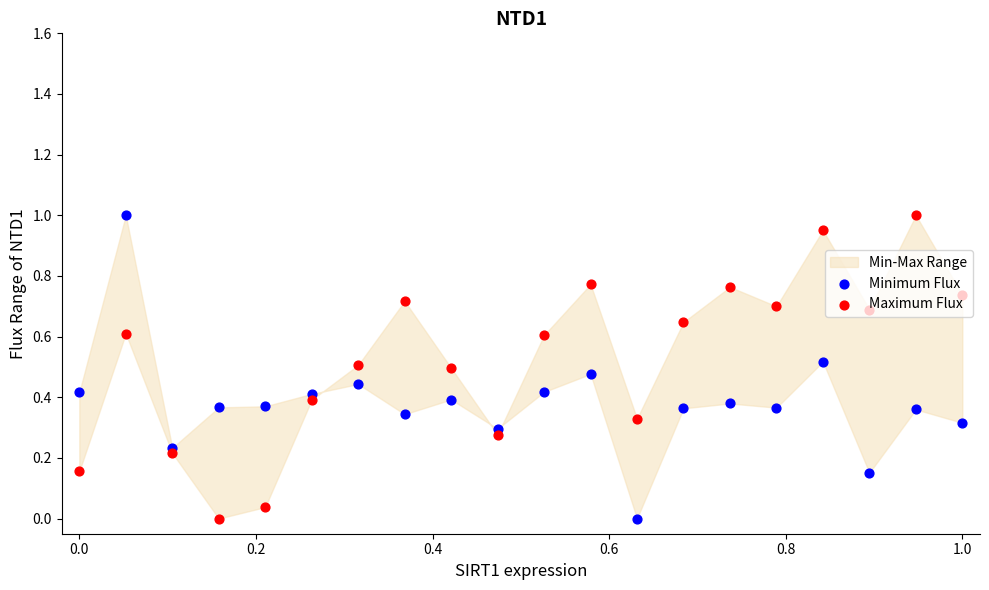

At how many categories does at least one series exceed 0?

20